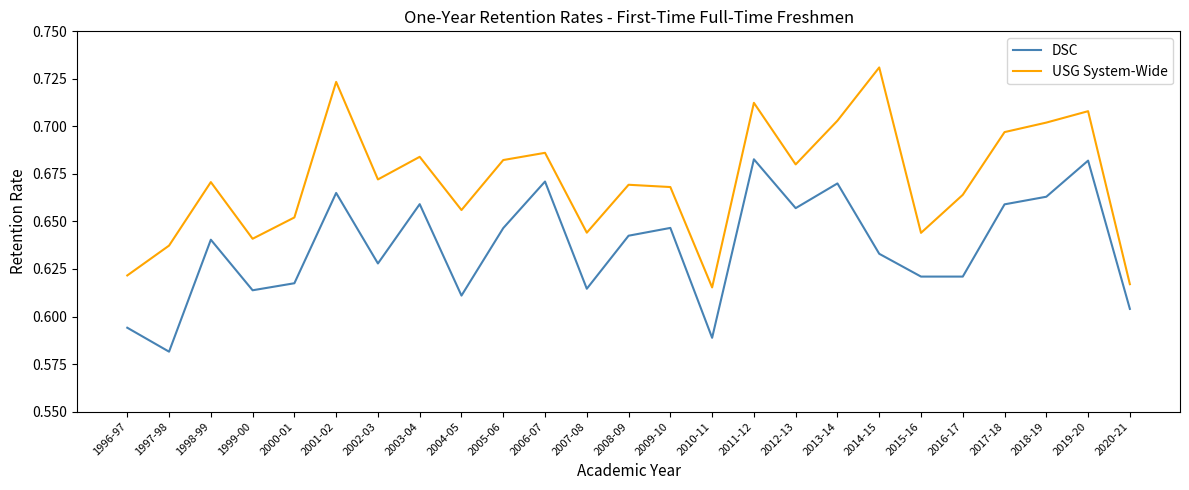

What is the total value across all series at 2011-12?

1.4